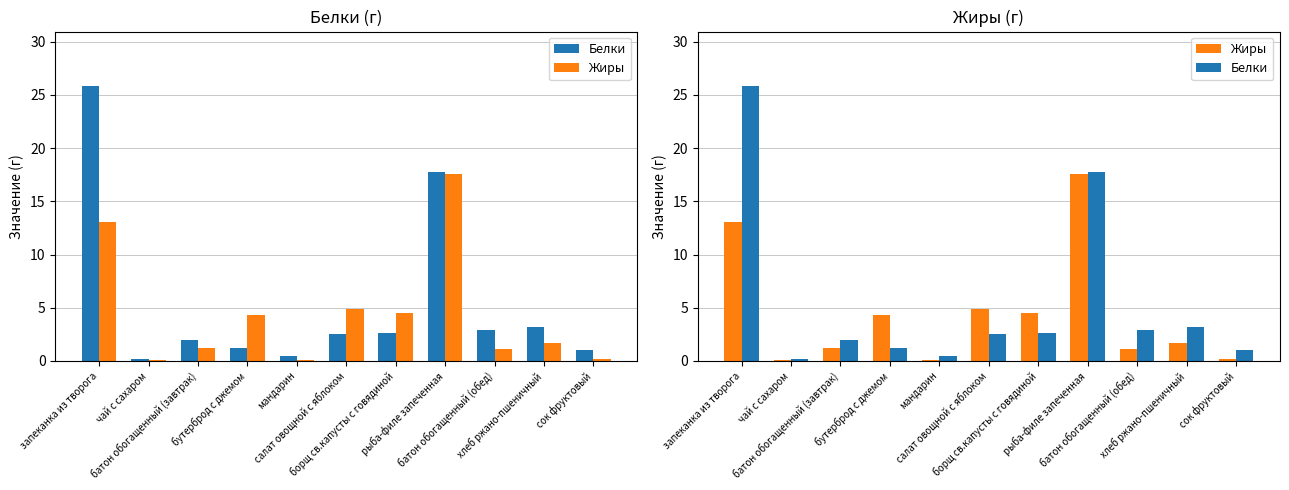

Reading left to right, transcribe all the data shown in this chart.

Белки: запеканка из творога=25.8	чай с сахаром=0.2	батон обогащенный (завтрак)=2.0	бутерброд с джемом=1.2	мандарин=0.5	салат овощной с яблоком=2.5	борщ св.капусты с говядиной=2.6	рыба-филе запеченная=17.8	батон обогащенный (обед)=2.9	хлеб ржано-пшеничный=3.2	сок фруктовый=1.0
Жиры: запеканка из творога=13.1	чай с сахаром=0.1	батон обогащенный (завтрак)=1.2	бутерброд с джемом=4.3	мандарин=0.1	салат овощной с яблоком=4.9	борщ св.капусты с говядиной=4.5	рыба-филе запеченная=17.6	батон обогащенный (обед)=1.1	хлеб ржано-пшеничный=1.7	сок фруктовый=0.2